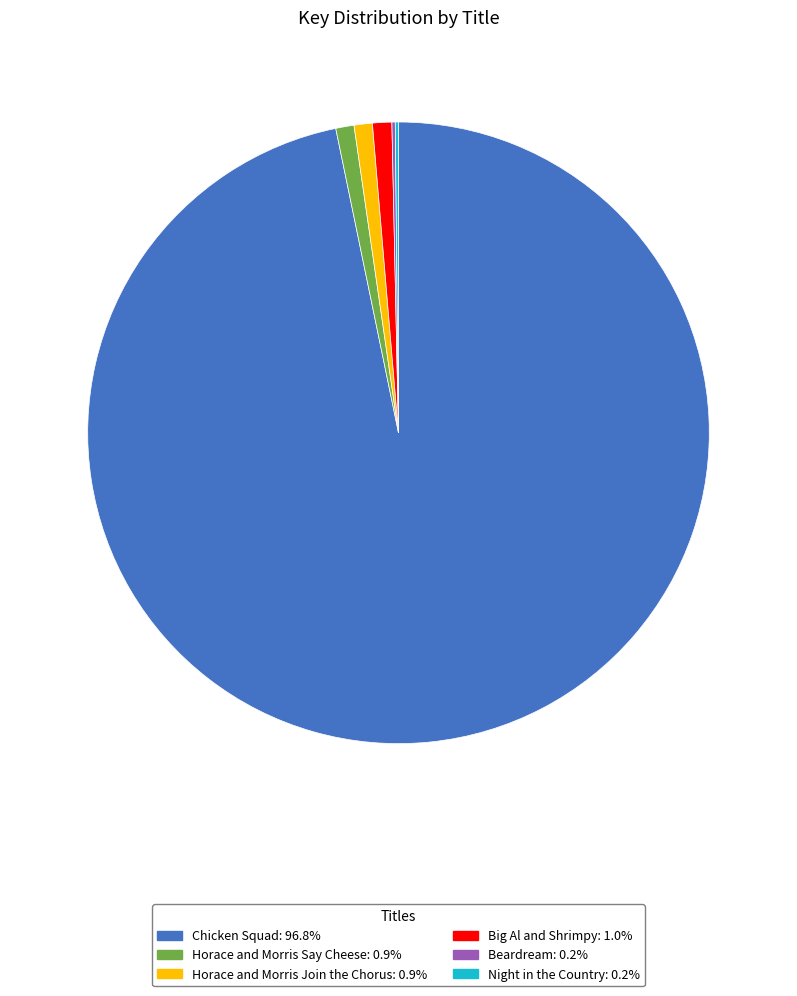

Is there a majority slice in this chart?

Yes